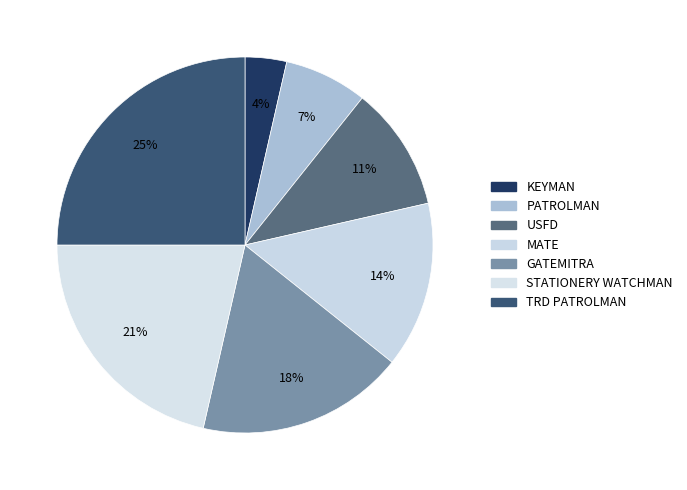

To the nearest percent, what percentage of the pie is STATIONERY WATCHMAN?

21%